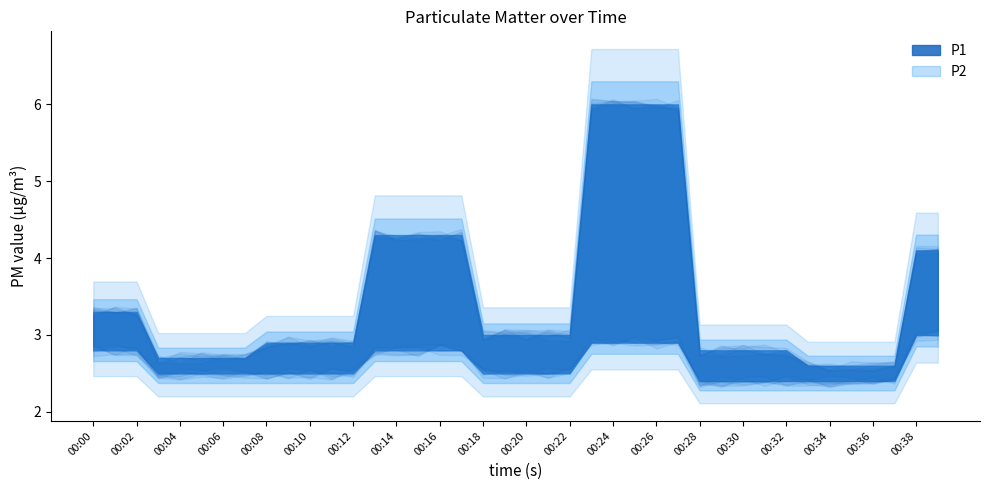

What is the lowest value of the P1 series?

2.6